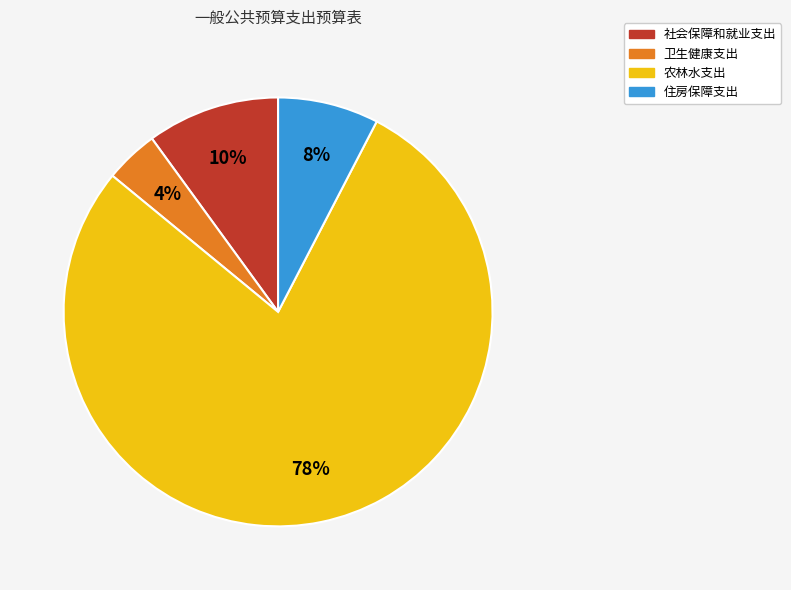

Is there a majority slice in this chart?

Yes